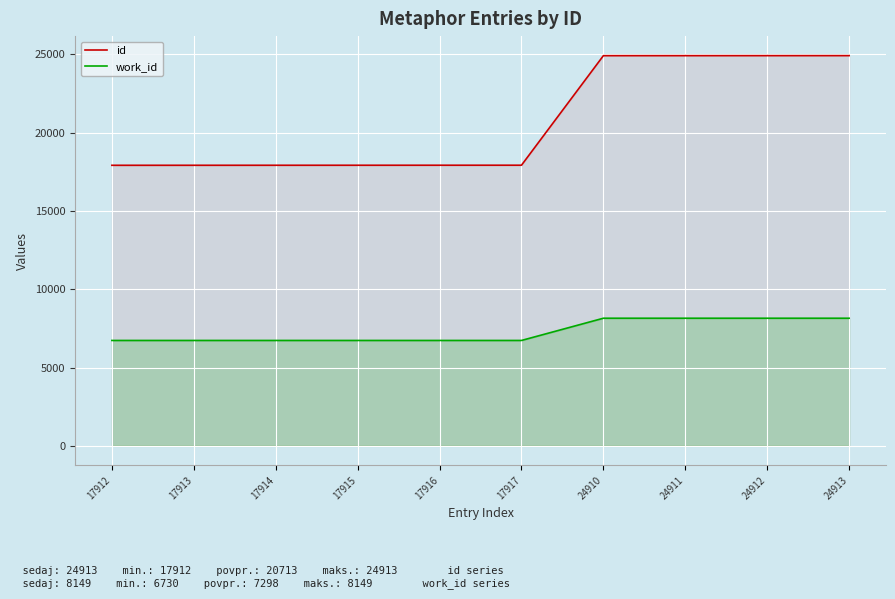

Rank the series by their maximum value, from lowest to highest.

work_id, id